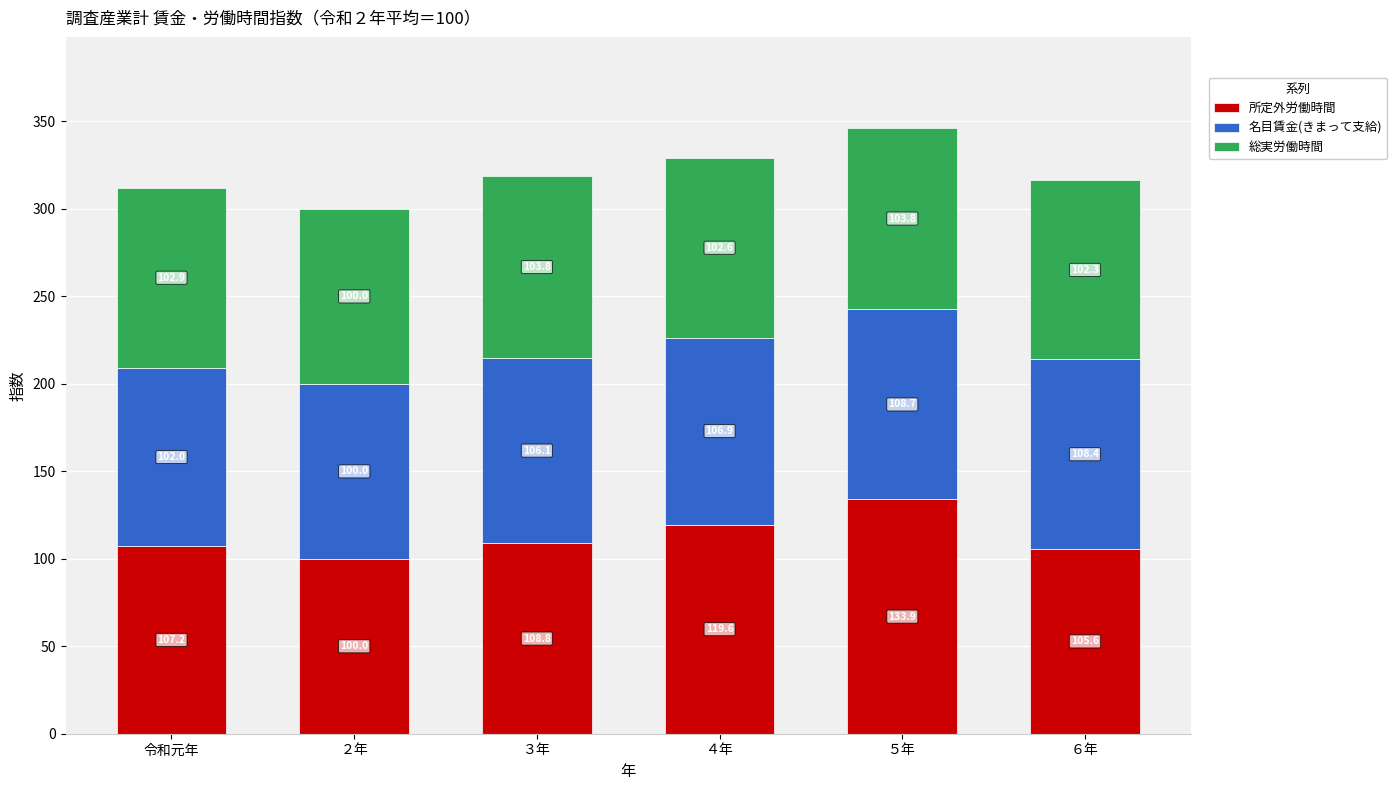

What is the average value of the 所定外労働時間 series?

112.5